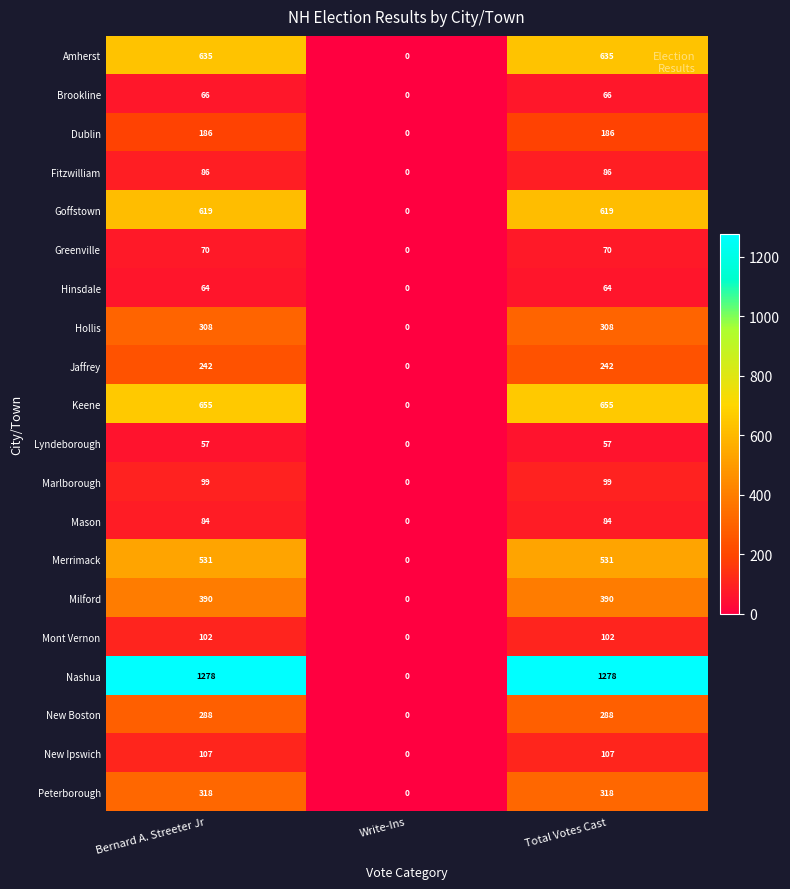

What is the difference between the highest and lowest values at Bernard A. Streeter Jr?

1221